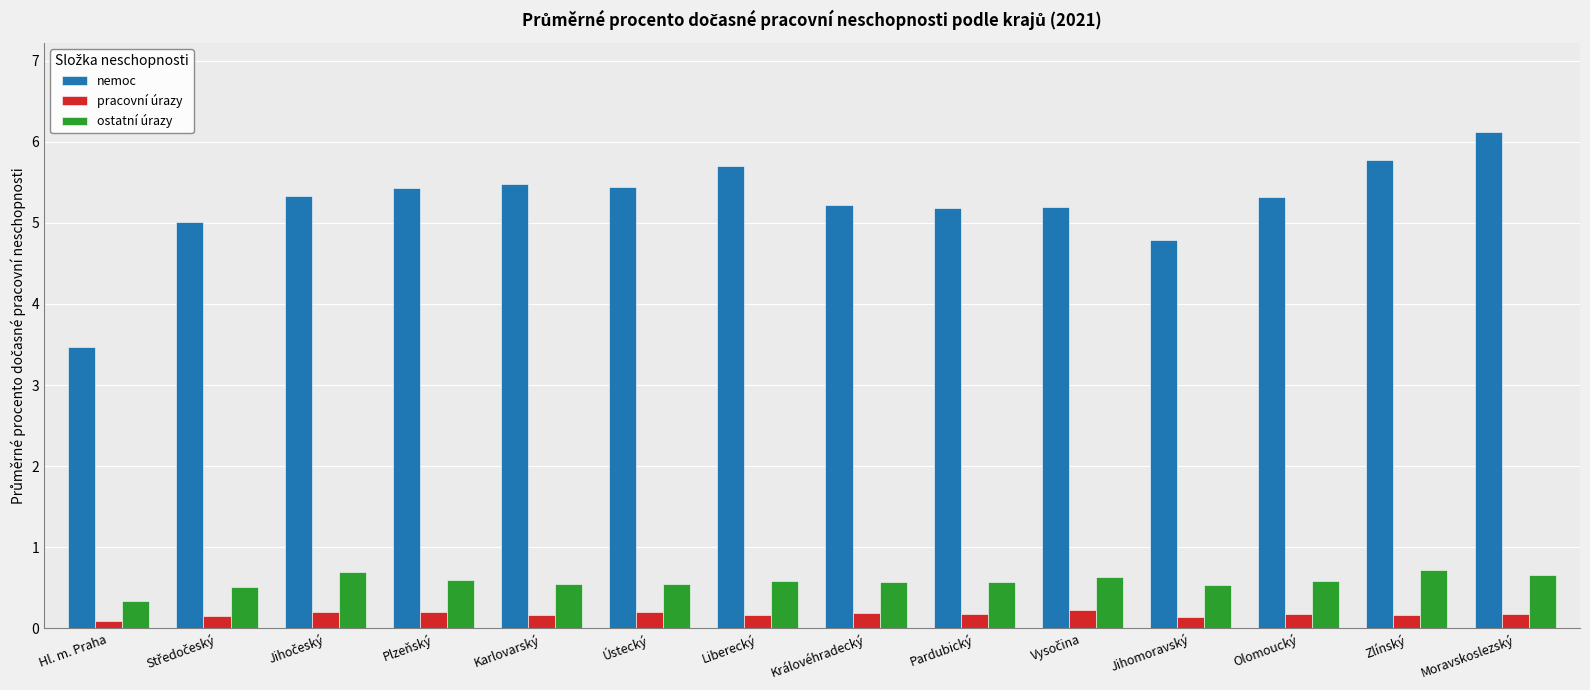

The nemoc series shows 5.2 at Pardubický. True or false?

True